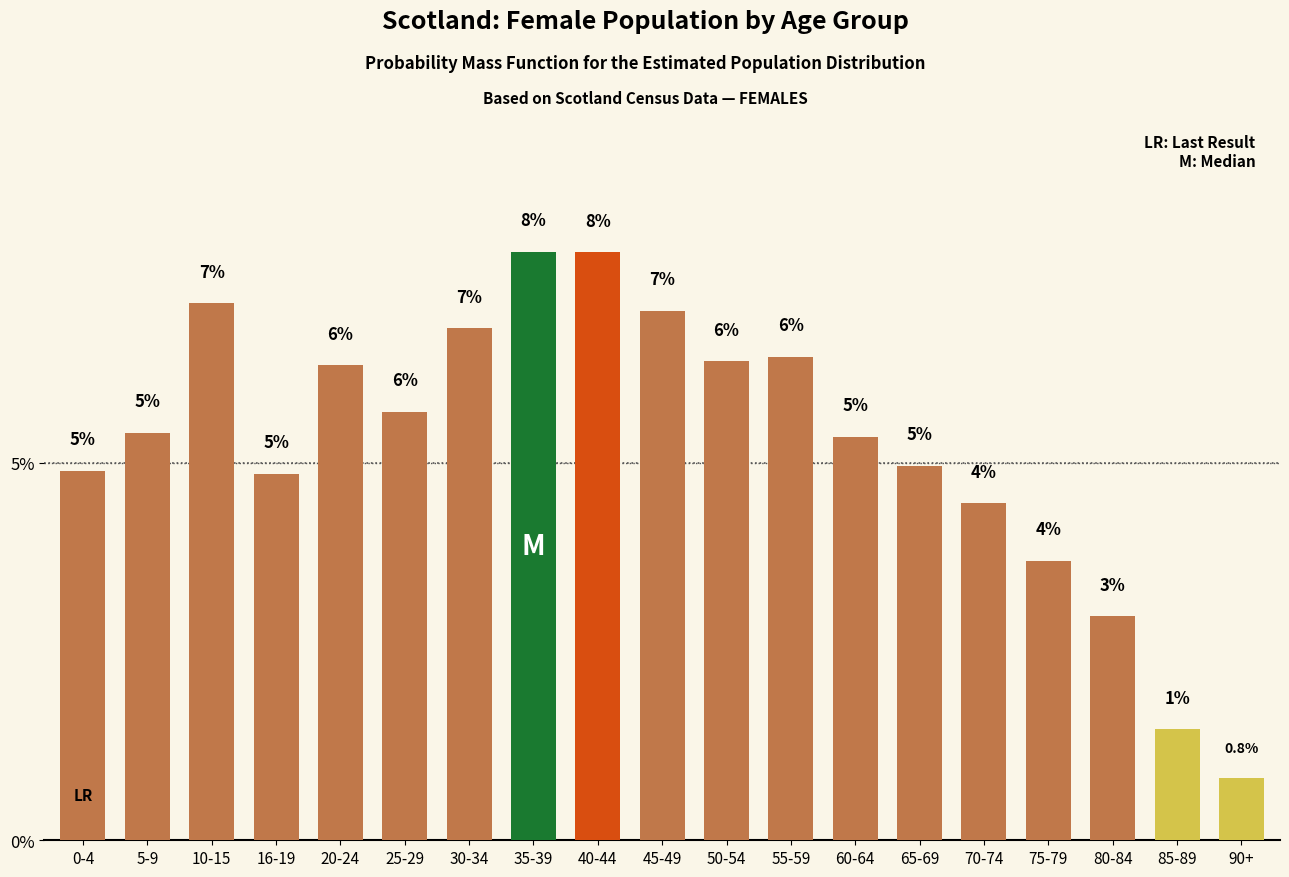

What is the label of the 2nd bar from the left?

5-9